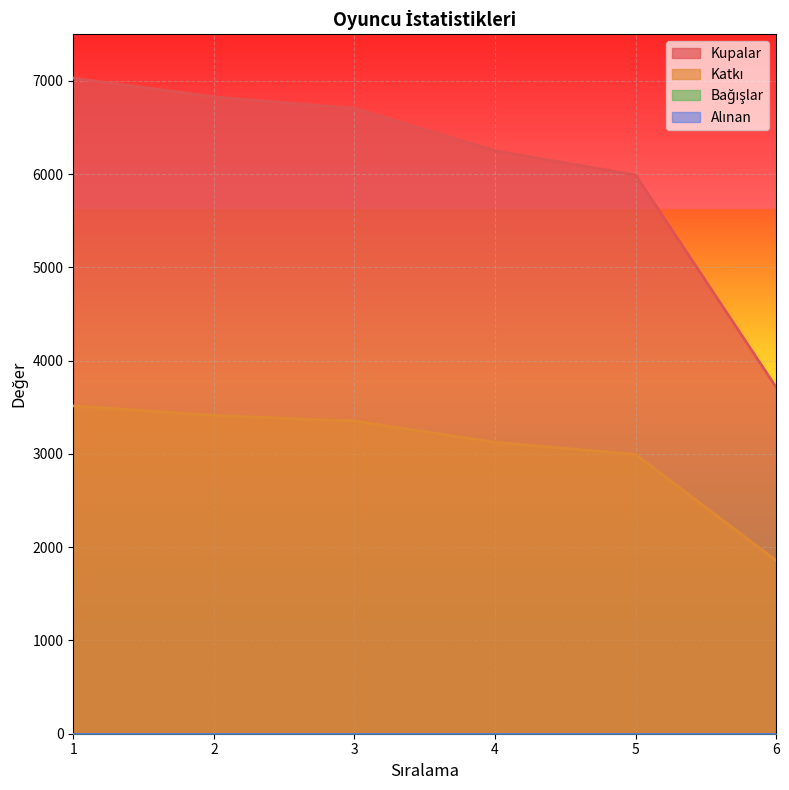

The value of Kupalar at 5 is 5991. True or false?

True